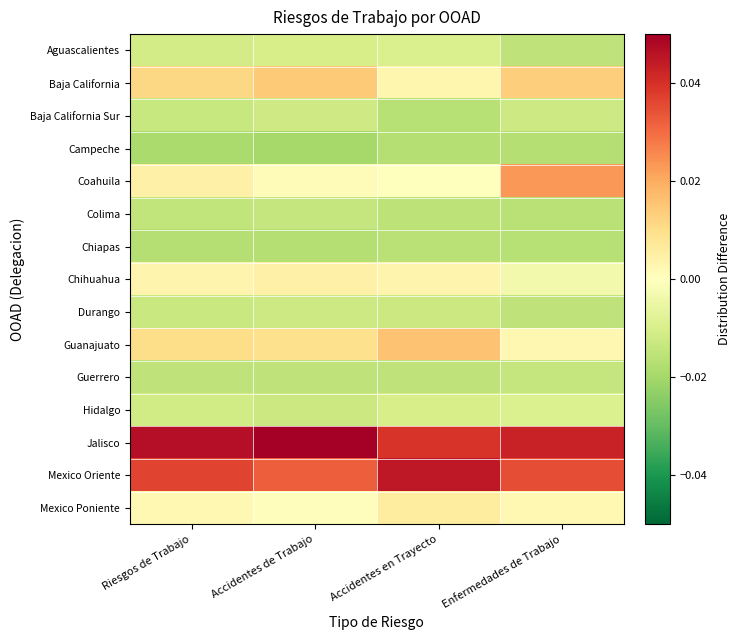

Between Riesgos de Trabajo and Enfermedades de Trabajo, which is larger?

Riesgos de Trabajo